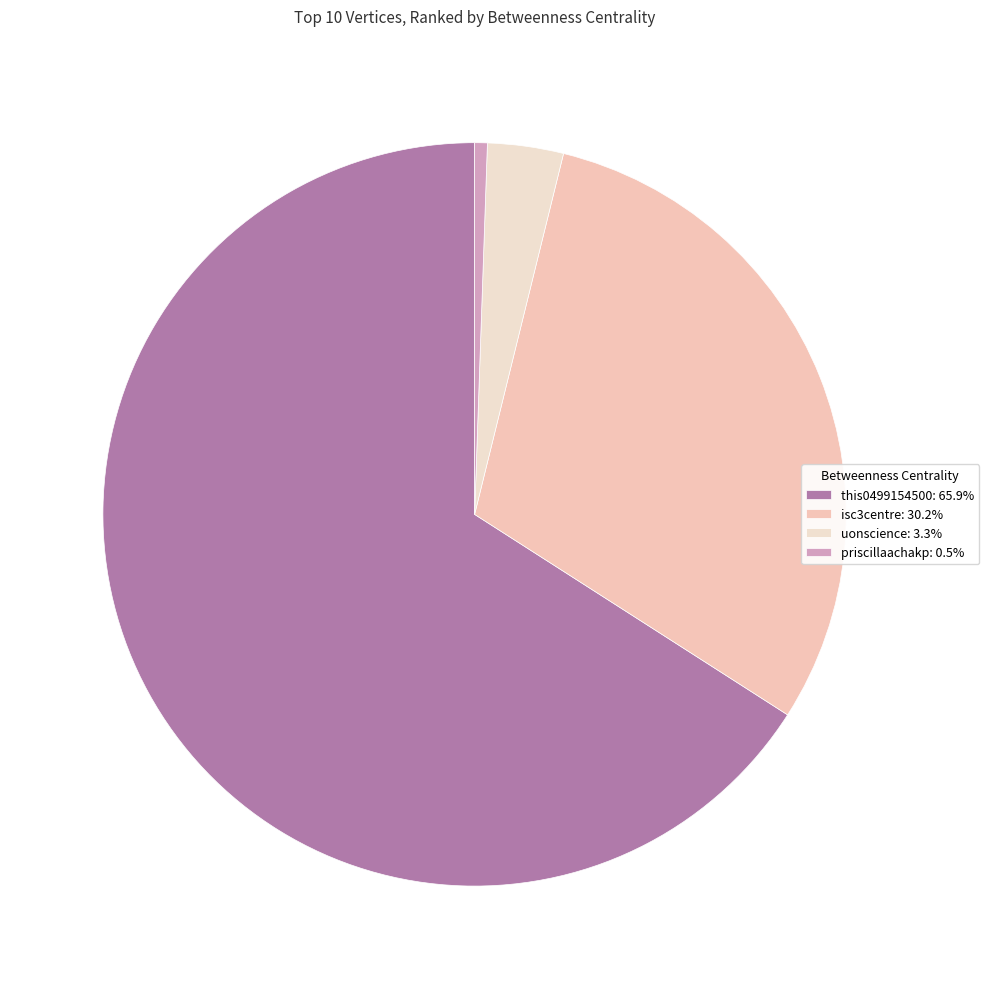

Approximately how many times larger is the value at this0499154500 compared to isc3centre?

2.2